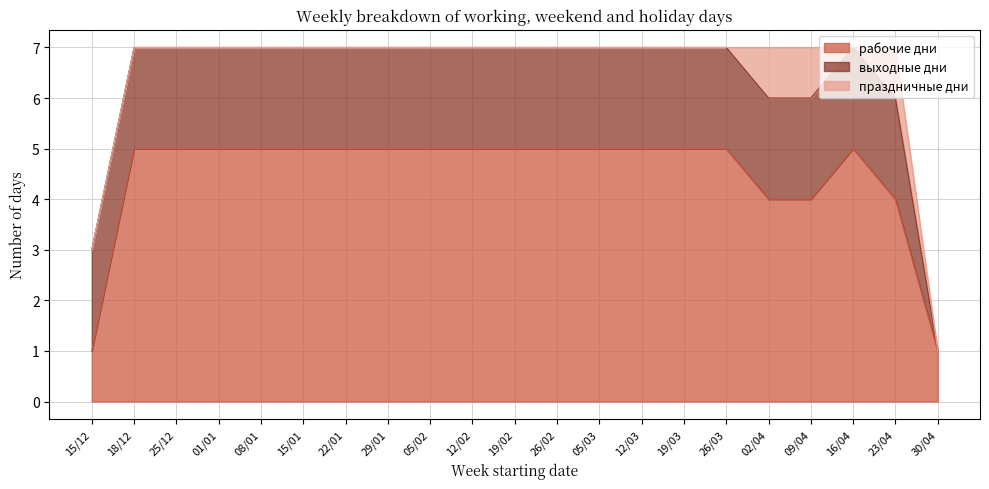

List the series in order of their overall mean, lowest first.

праздничные дни, выходные дни, рабочие дни